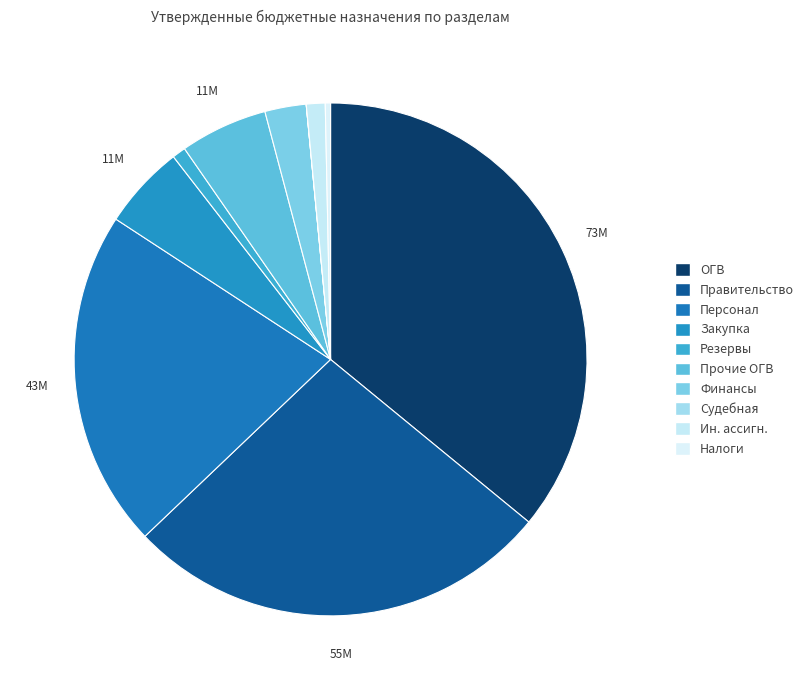

Count the number of slices in the pie.

10